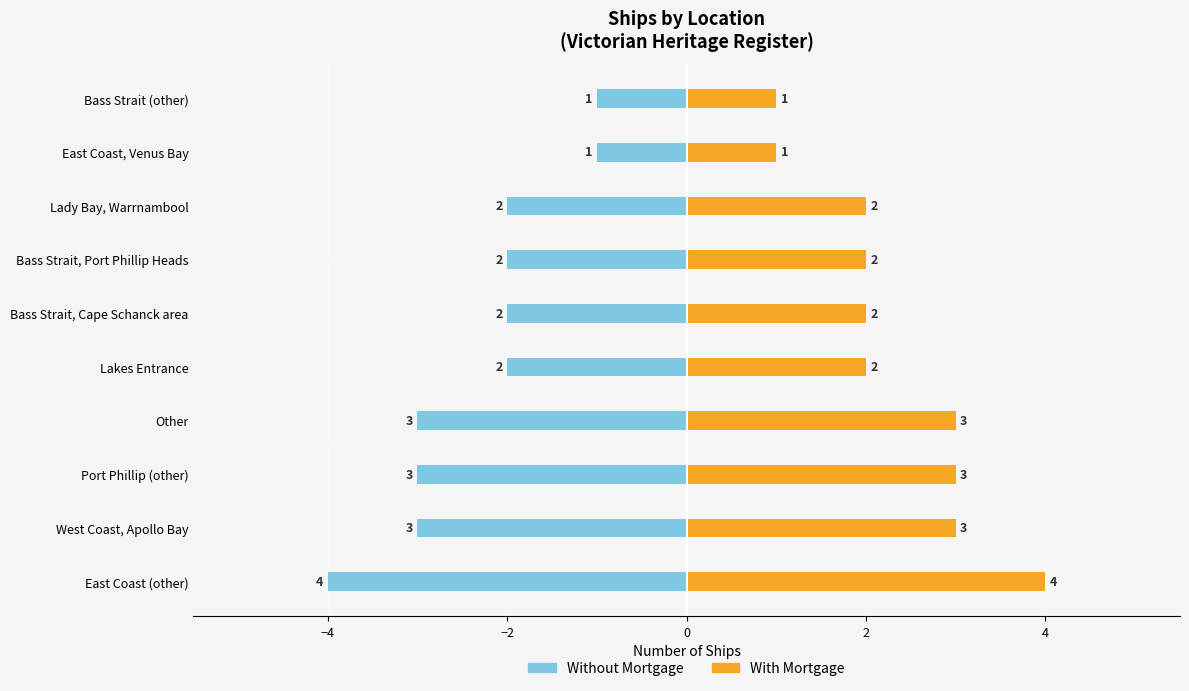

How many bars are there in each group?

2